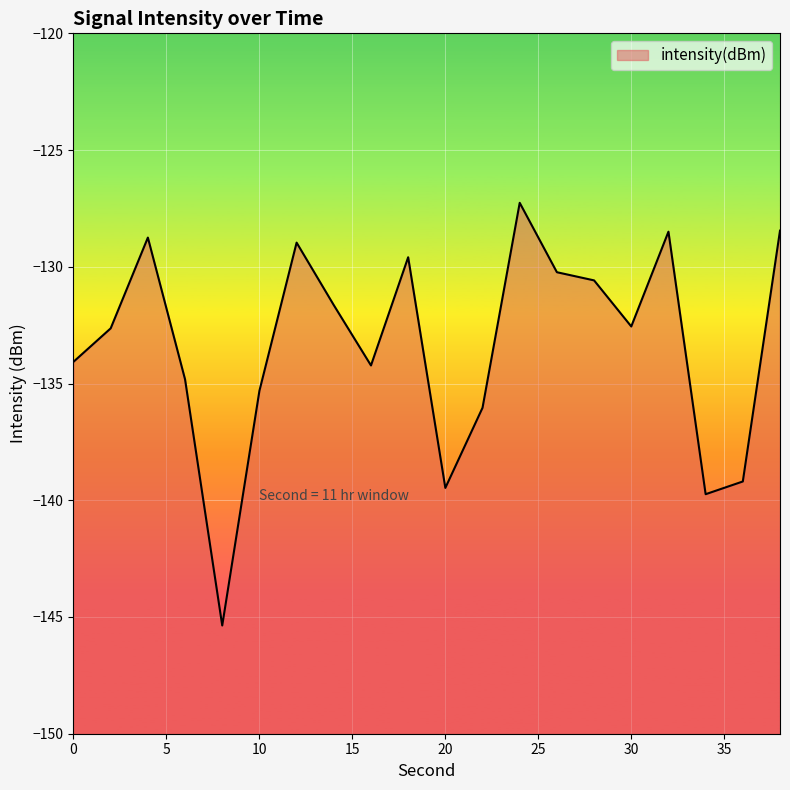

How many interior local peaks (higher than both neighbors) does the data have?

5